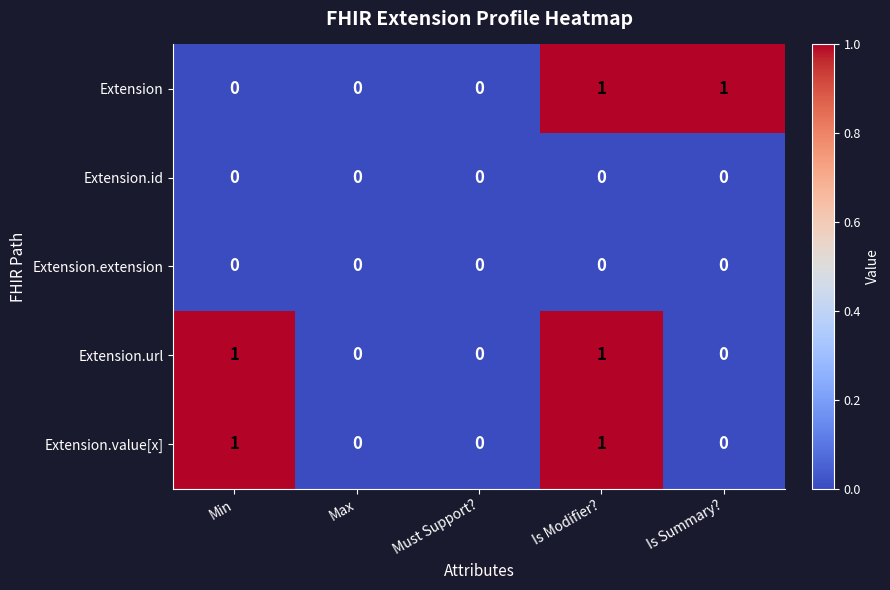

At which category is the sum across all series the highest?

Is Modifier?